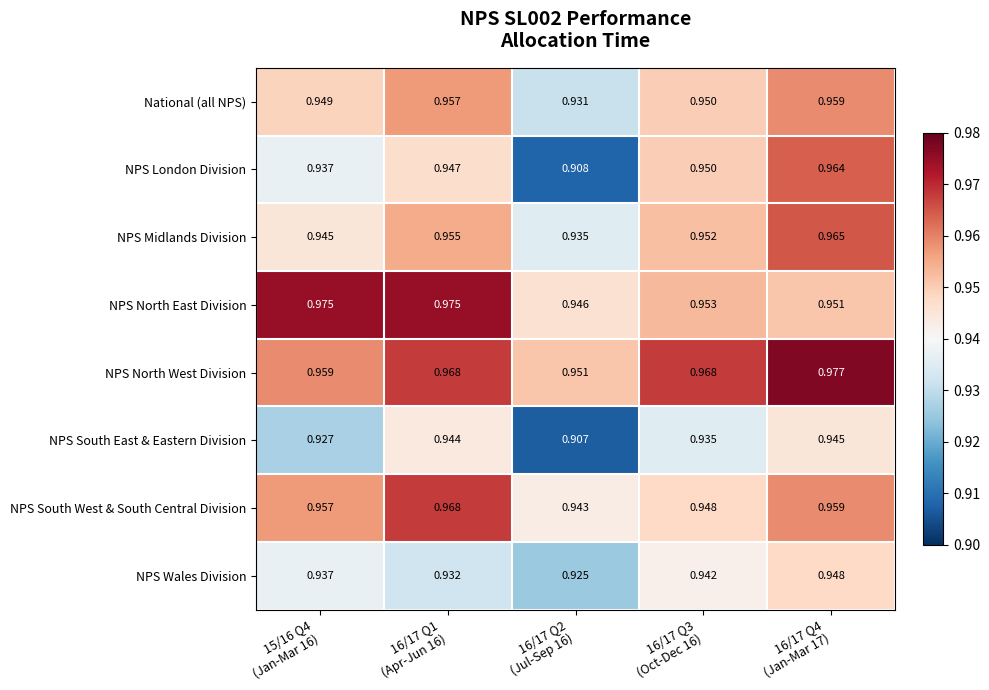

Which series has the largest range (max minus min)?

NPS London Division